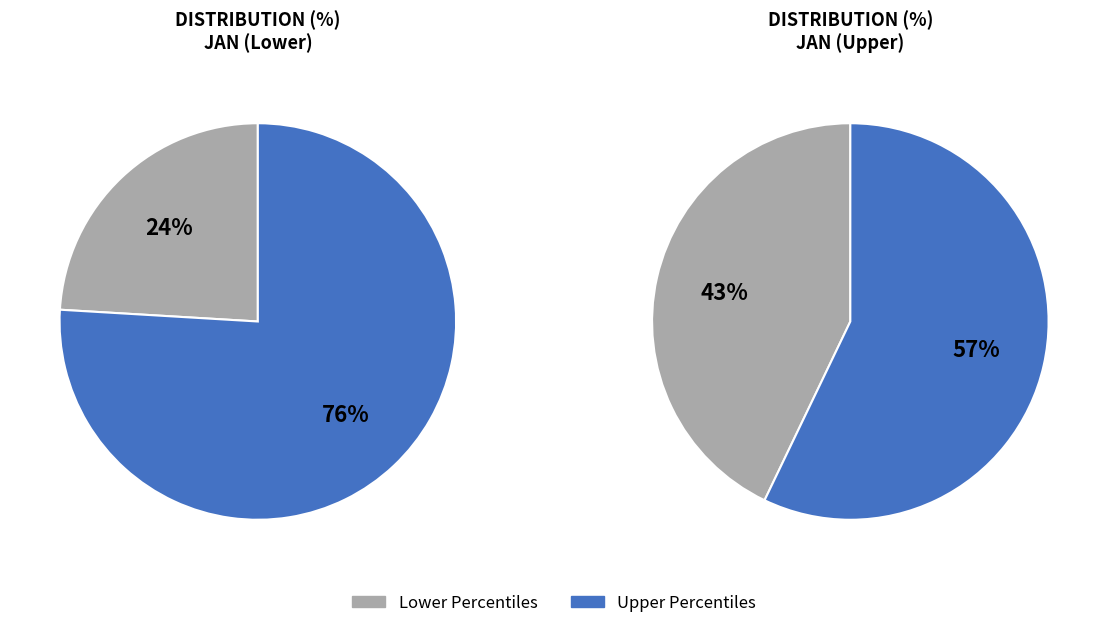

Is it true that pct55 is 17% of the pie?

False